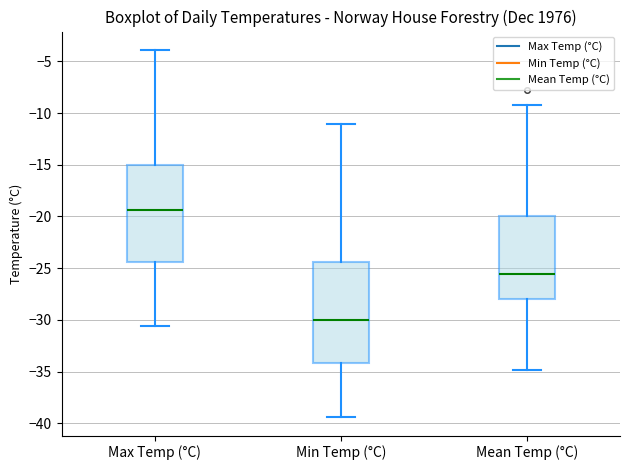

Reading left to right, transcribe this box plot: for each box, give where its median line is, the range the box spans, and where its two whiskers end, as read against the y-axis. The values are not printed on the chart, so give them approximately, as read against the axis.

Max Temp (°C): median -19.5, box -24.5 to -15.0, whiskers -30.5 to -4.0
Min Temp (°C): median -30.0, box -34.0 to -24.5, whiskers -39.5 to -11.0
Mean Temp (°C): median -25.5, box -28.0 to -20.0, whiskers -35.0 to -9.0